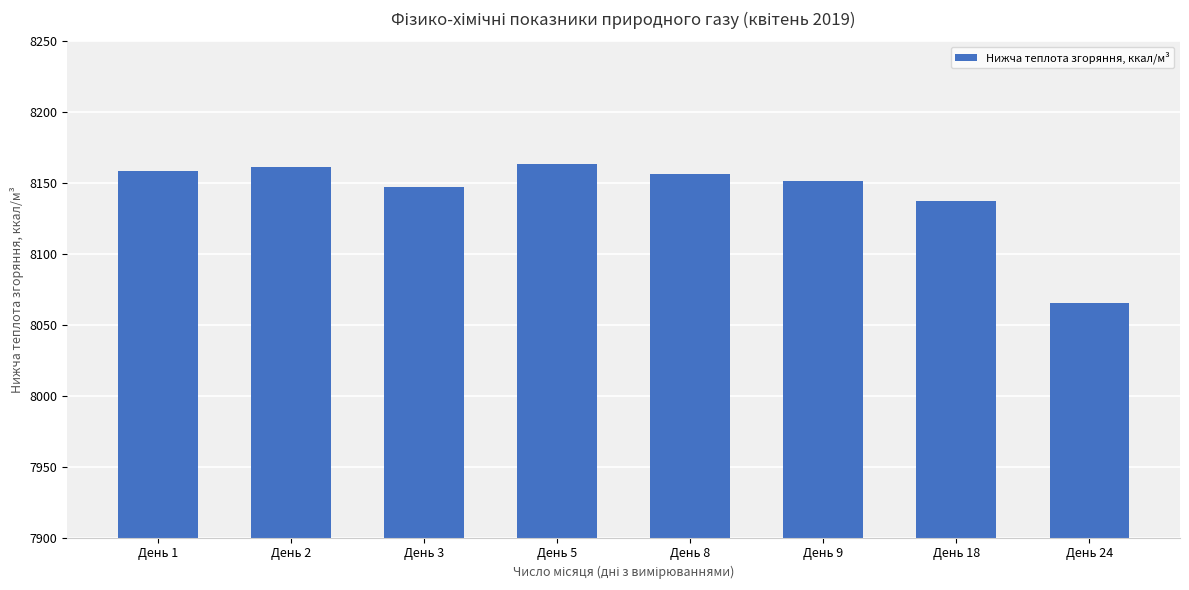

Are the bars horizontal?

No